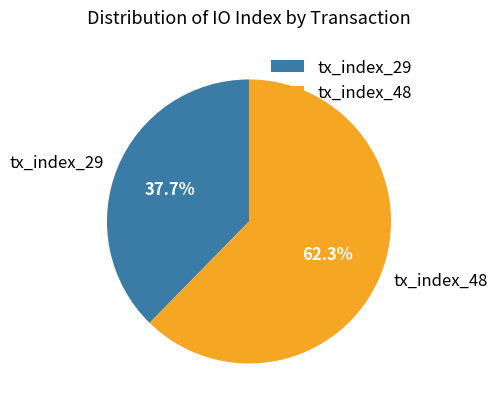

Which slice is the largest?

tx_index_48